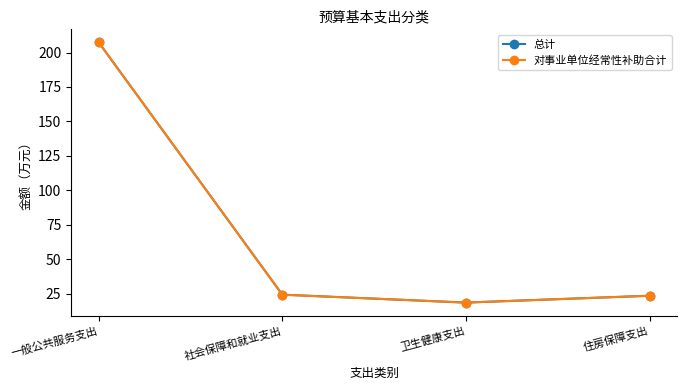

What is the greatest value displayed?

207.4